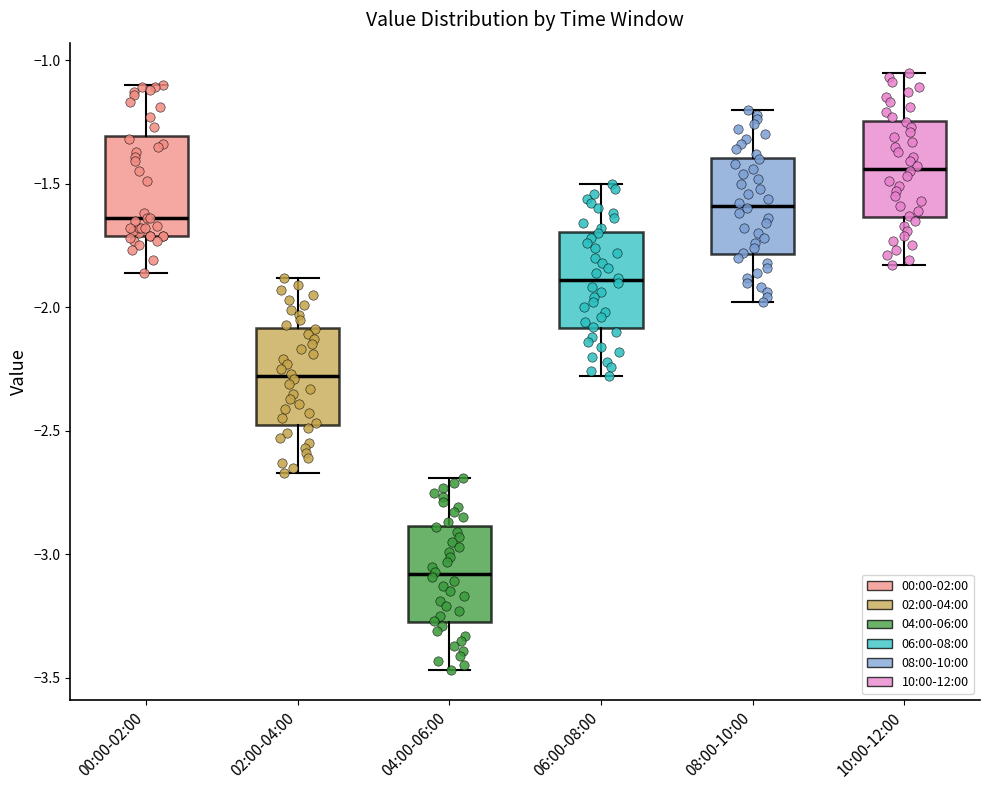

Where does the upper whisker of the box for 10:00-12:00 end on the y-axis? The values are not printed on the chart, so give them approximately, as read against the axis.

-1.05